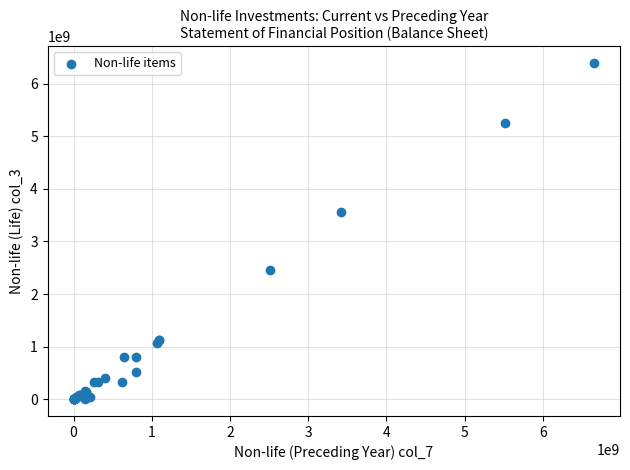

What Y value in the scatter plot is closest to 3197553966?

3564079383